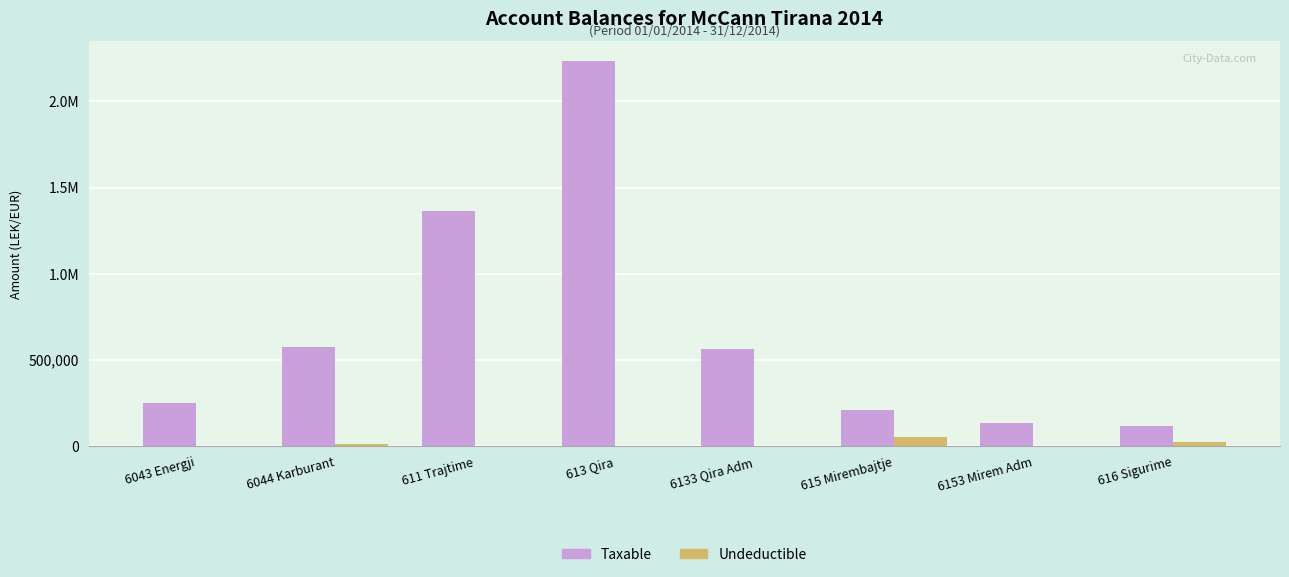

Where is Taxable nearest to the value 1175571?

611 Trajtime